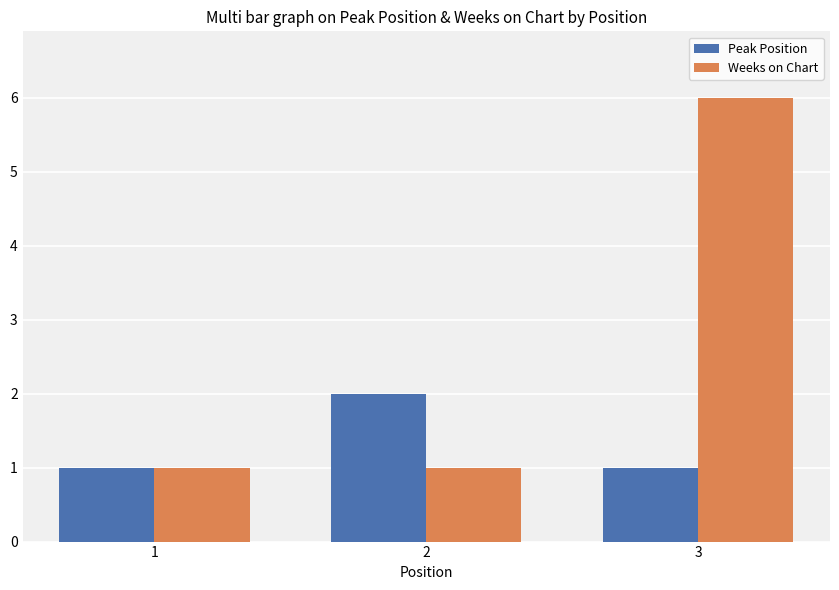

What is the average value of the Weeks on Chart series?

3